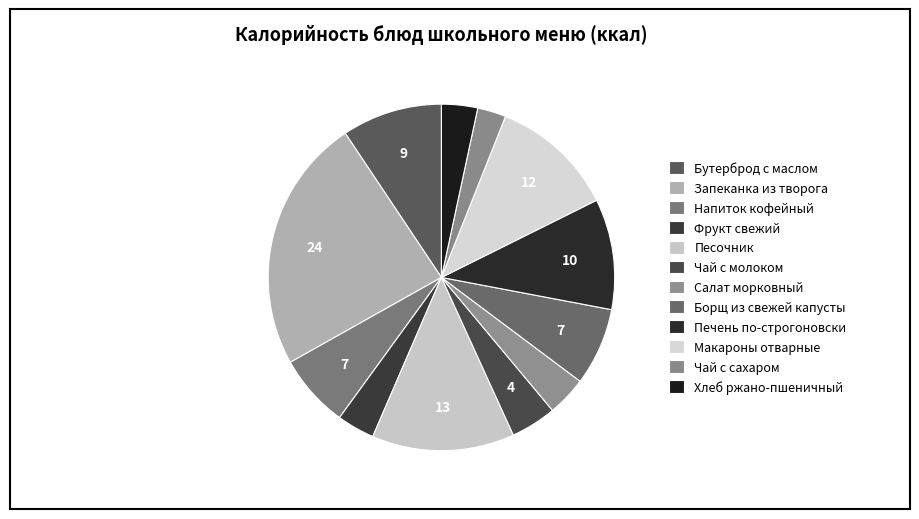

What portion of the pie excludes Хлеб ржано-пшеничный?

96.6%